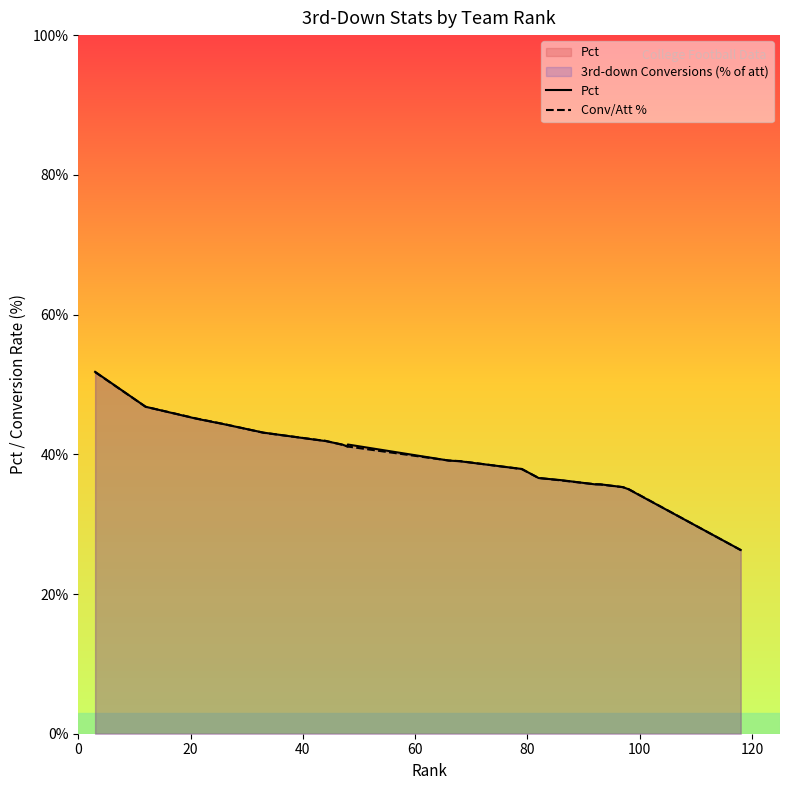

What is the sum of all Pct values?

795.8